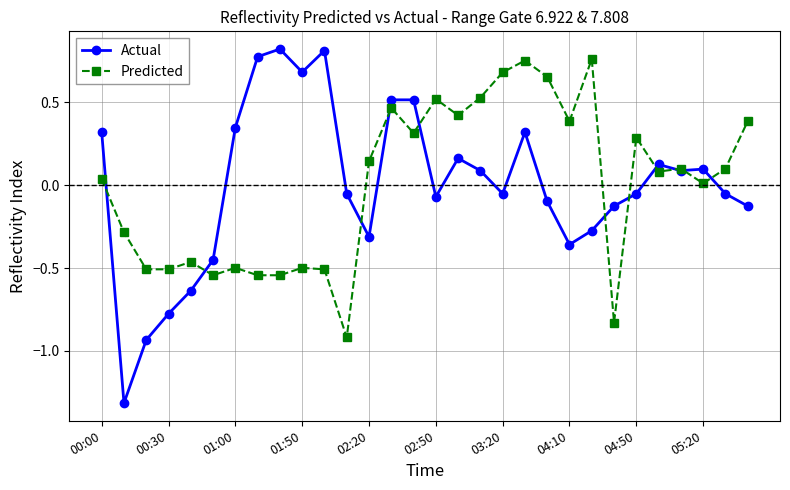

True or false: Predicted has more than 0 interior local peaks.

True